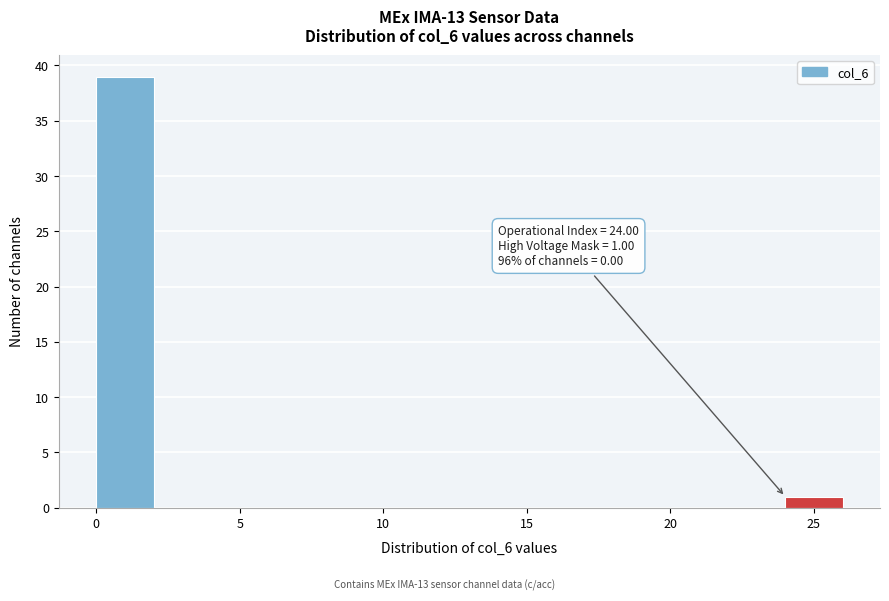

Which range on the x-axis has the tallest bar?

0 to 2